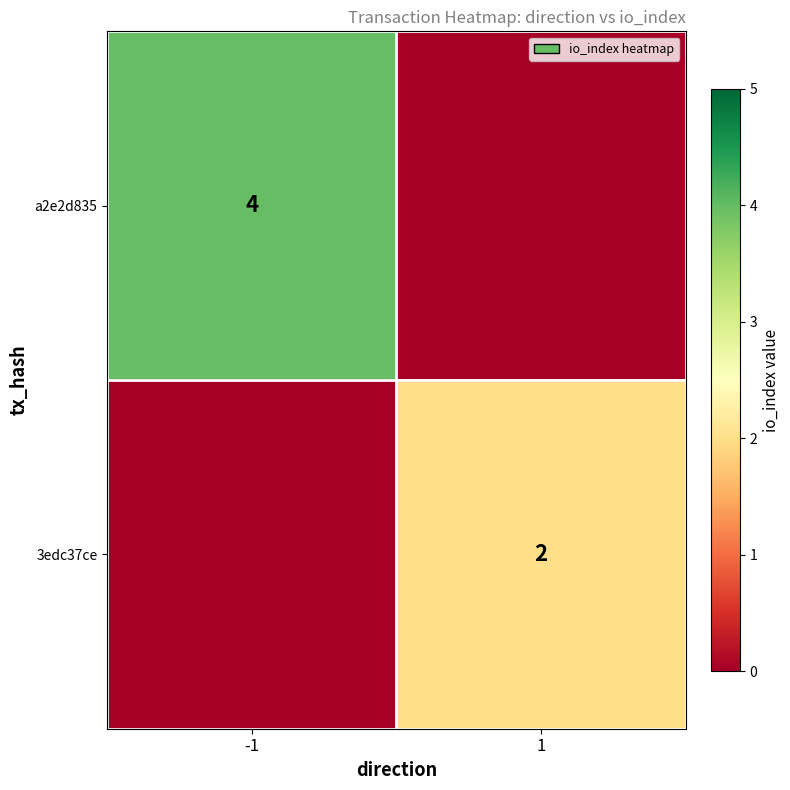

True or false: 3edc37ce has a value of 2 at 1.

True